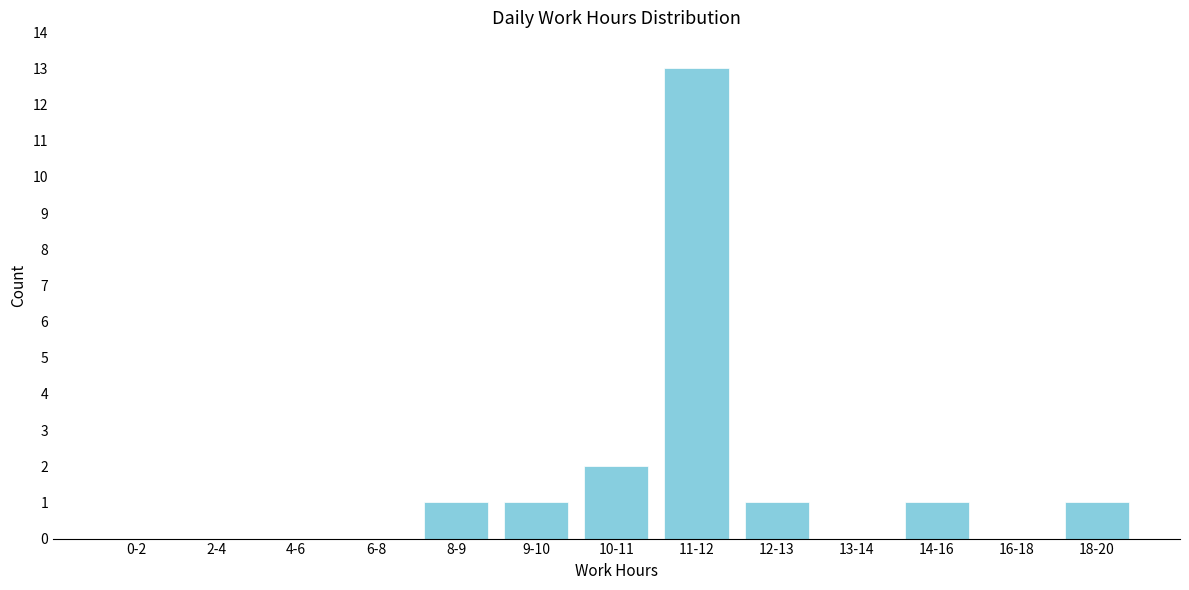

What is the maximum value shown in the chart?

13